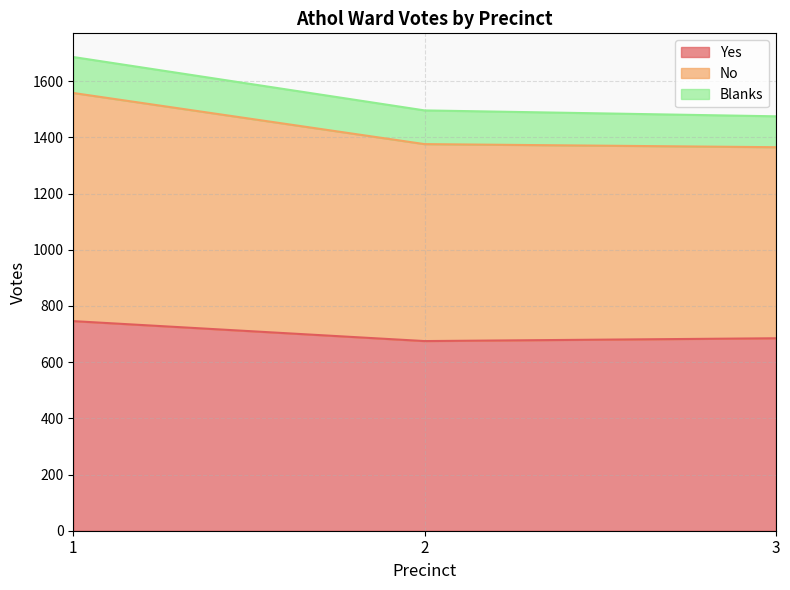

What is the maximum value for Yes?

746